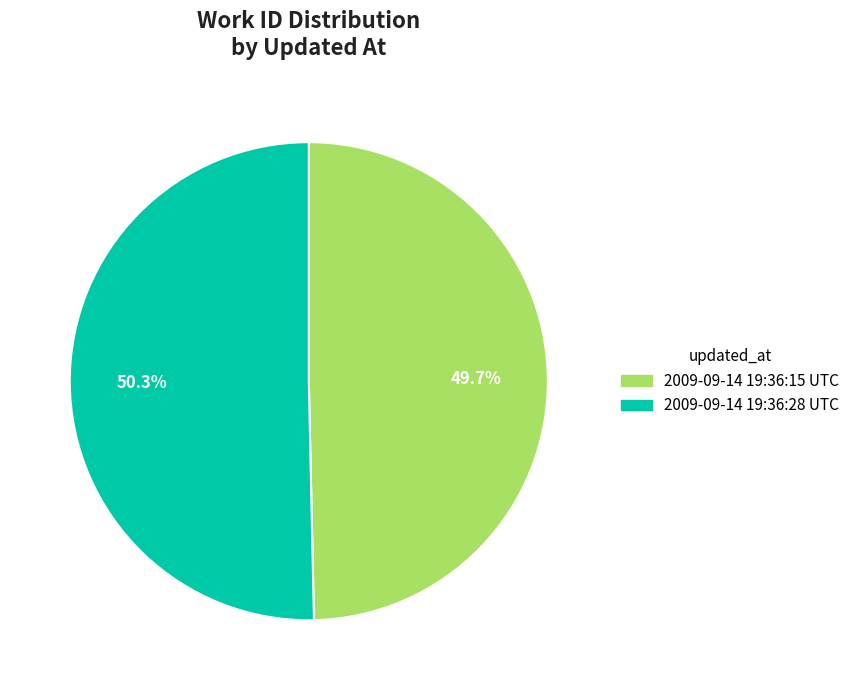

Which category has the biggest portion of the pie?

2009-09-14 19:36:28 UTC